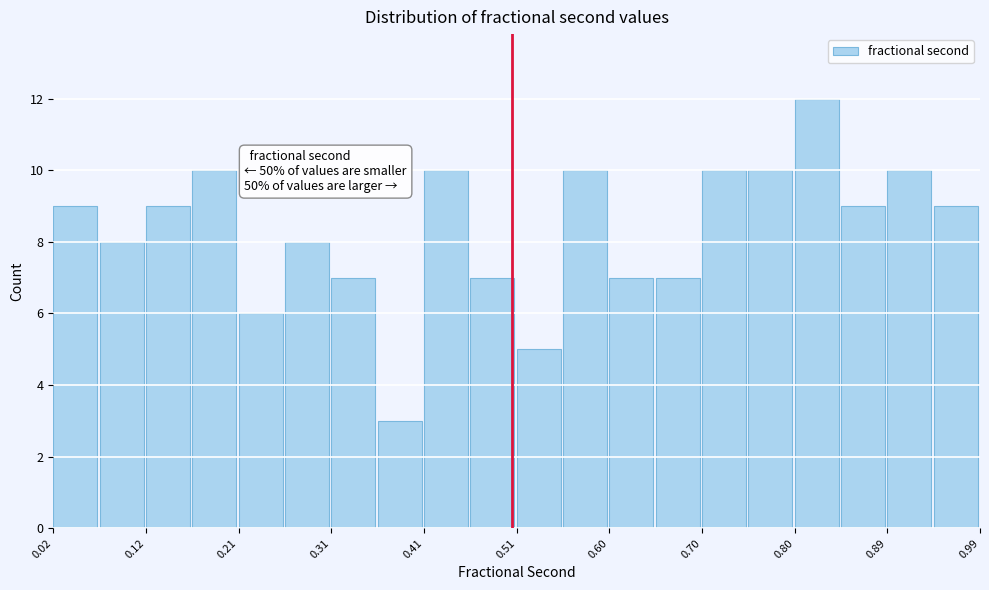

Which range on the x-axis has the tallest bar?

0.80 to 0.84